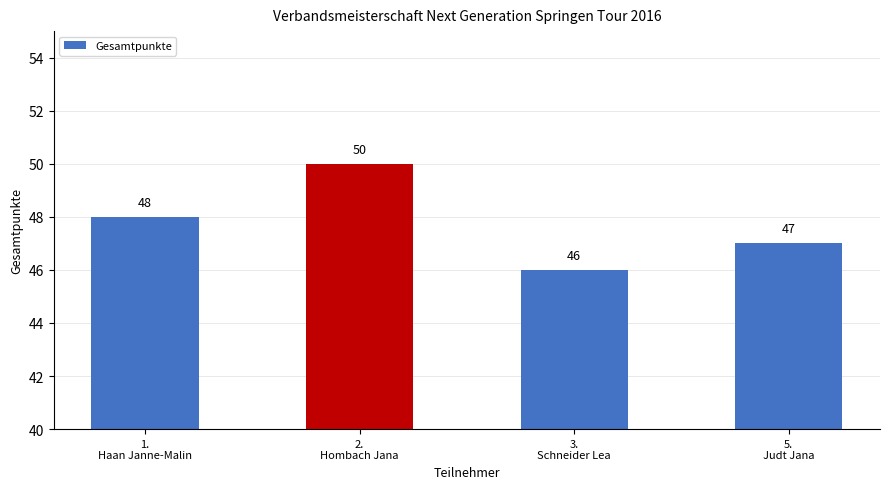

Reading right to left, what are all the values shown in this chart?

5.
Judt Jana=47	3.
Schneider Lea=46	2.
Hombach Jana=50	1.
Haan Janne-Malin=48